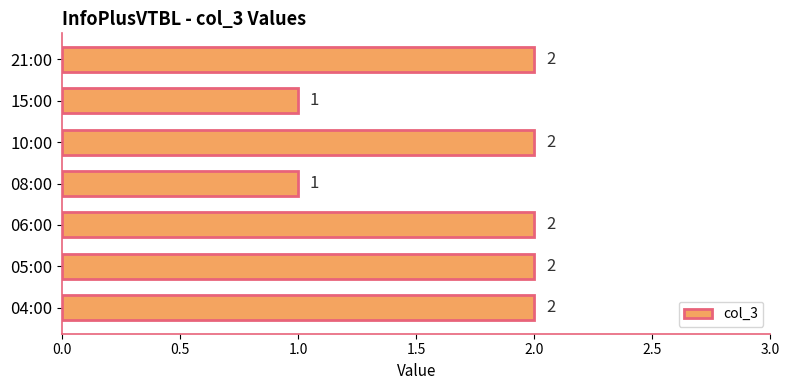

How many categories are shown in the chart?

7